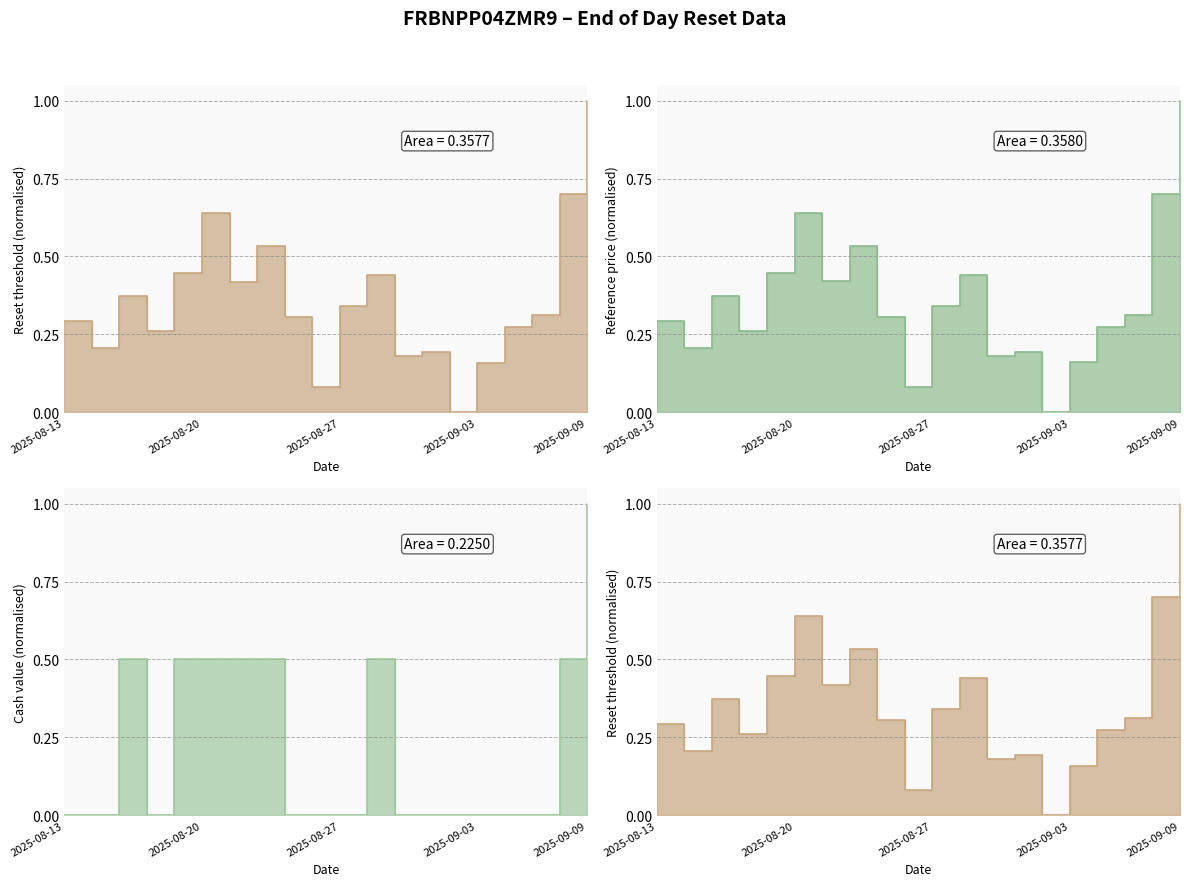

At how many categories does at least one series exceed 0?

19